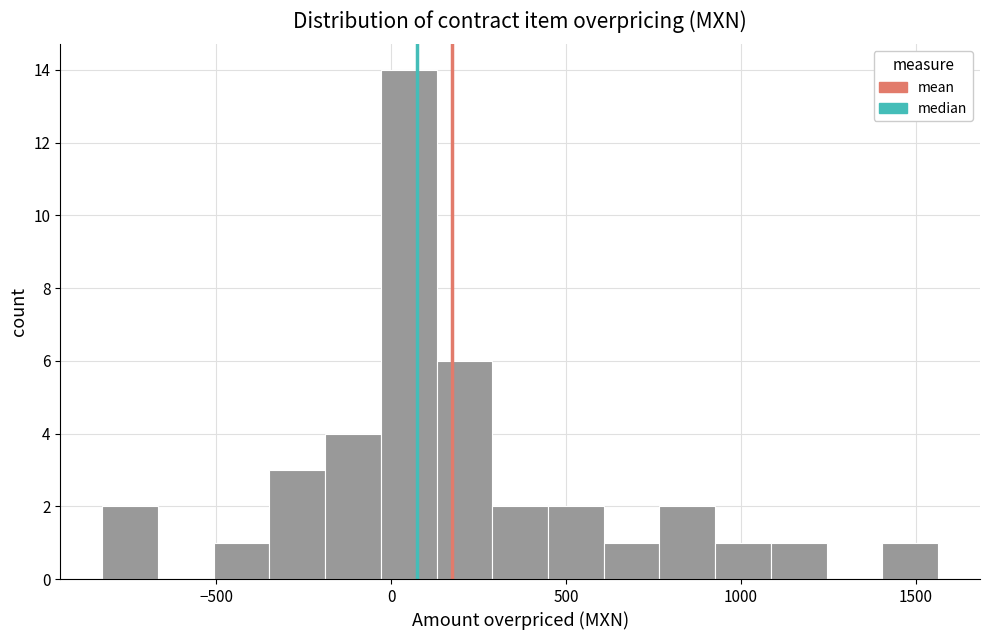

Read against the x-axis, roughly where is the centre of the tallest bar?

50